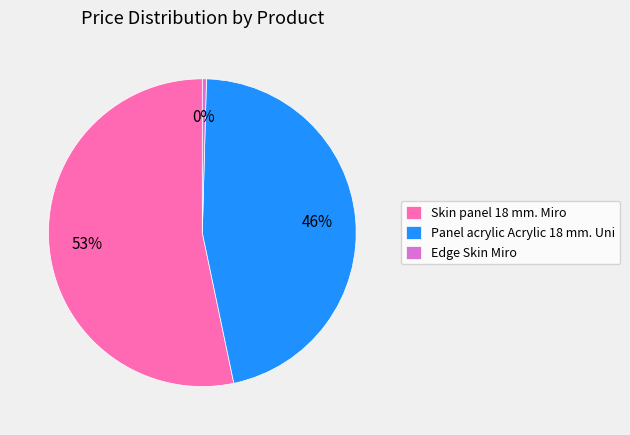

To the nearest percent, what portion does Panel acrylic Acrylic 18 mm. Uni represent?

46%